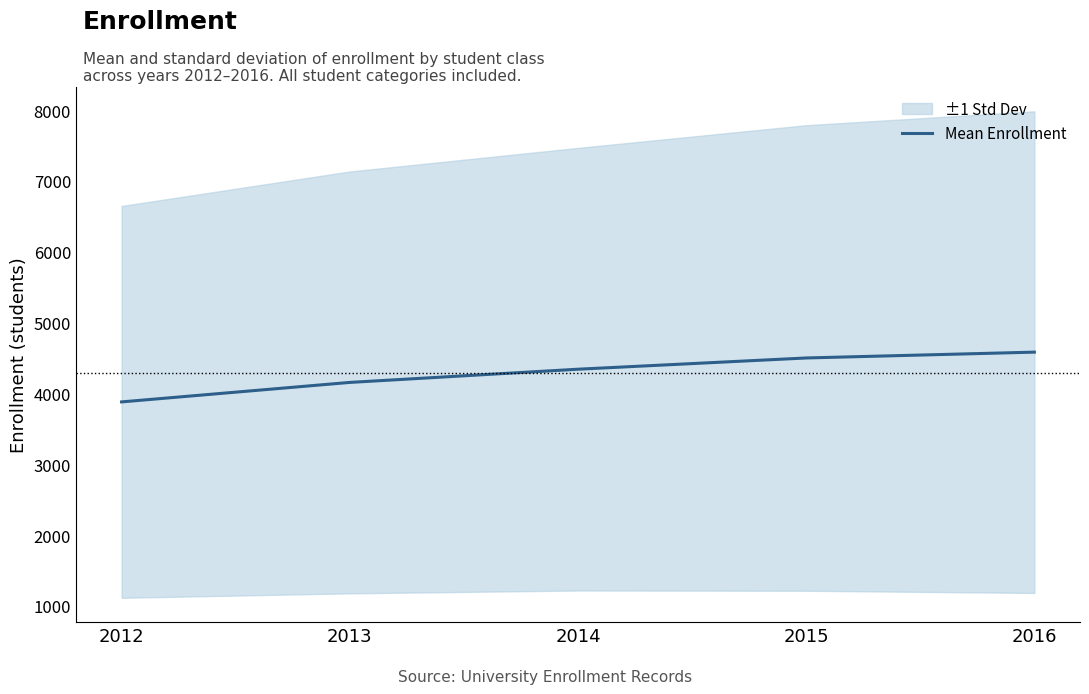

How many values are below 4341?

2